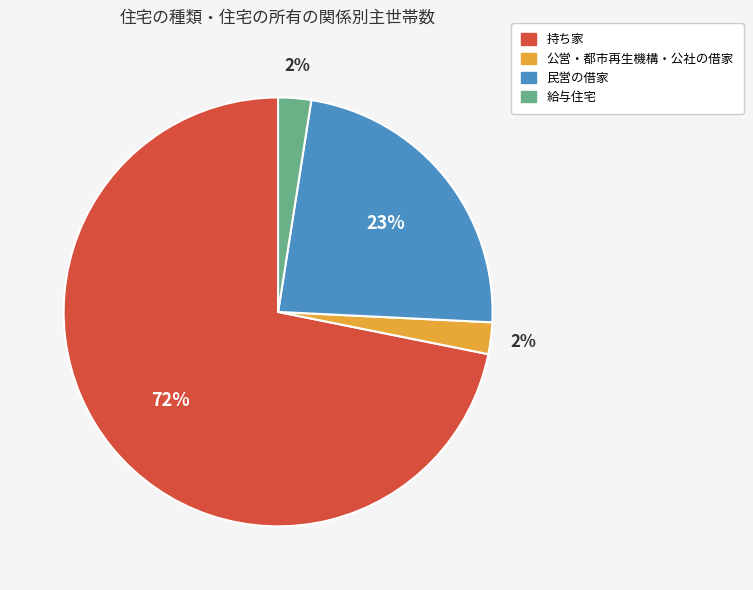

Is it true that 持ち家 is 82% of the pie?

False